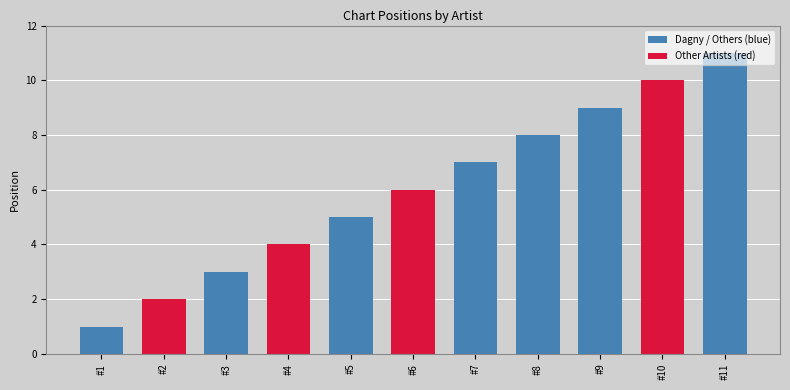

At how many categories does at least one series exceed 3?

8